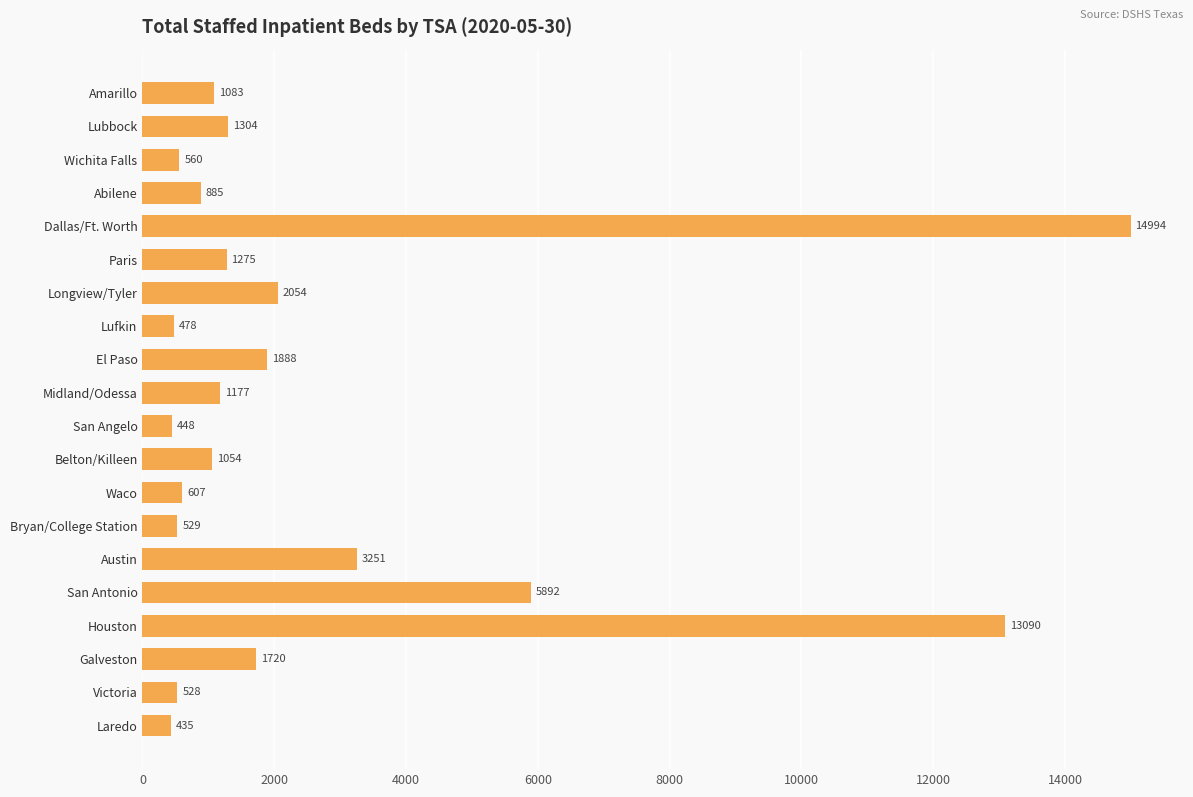

What is the smallest value displayed?

435